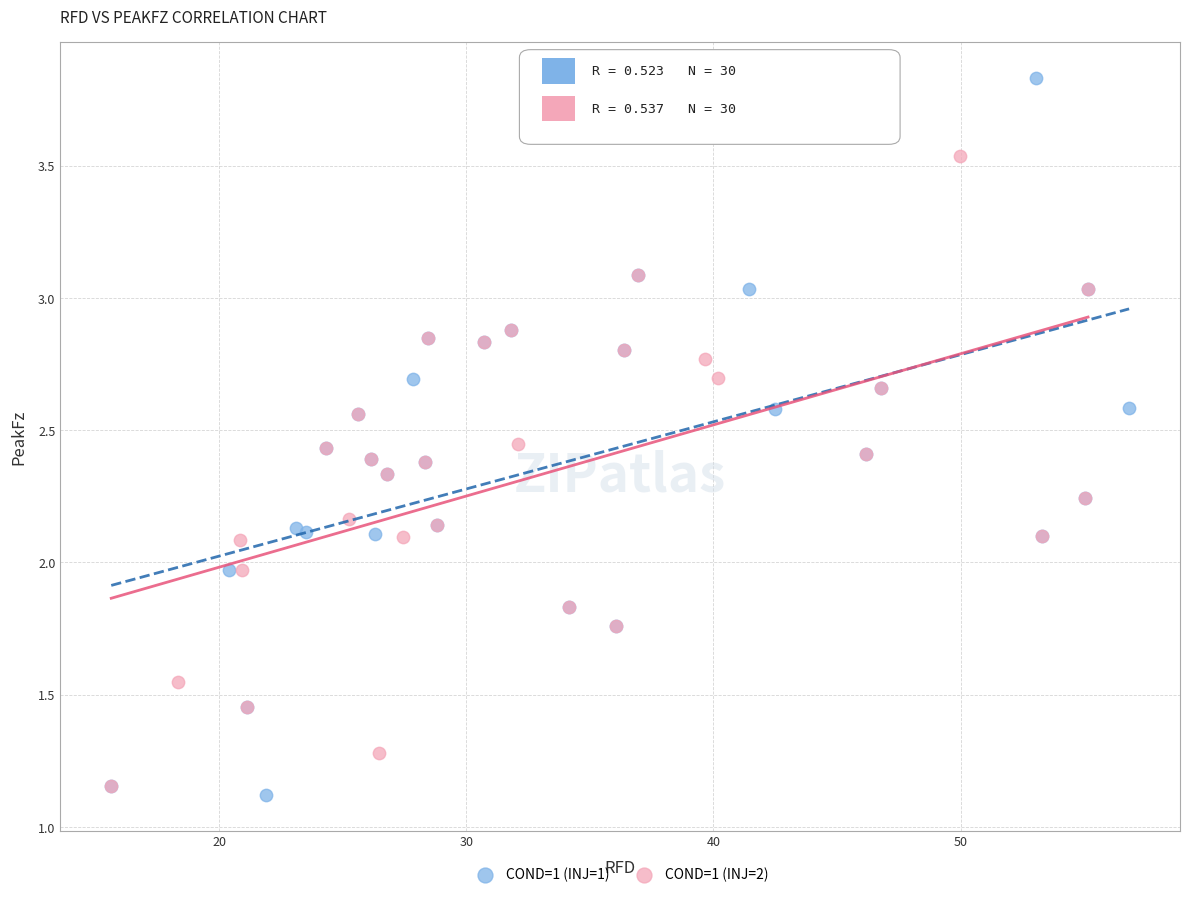

What are all the series names shown in the legend?

COND=1 (INJ=1), COND=1 (INJ=2)